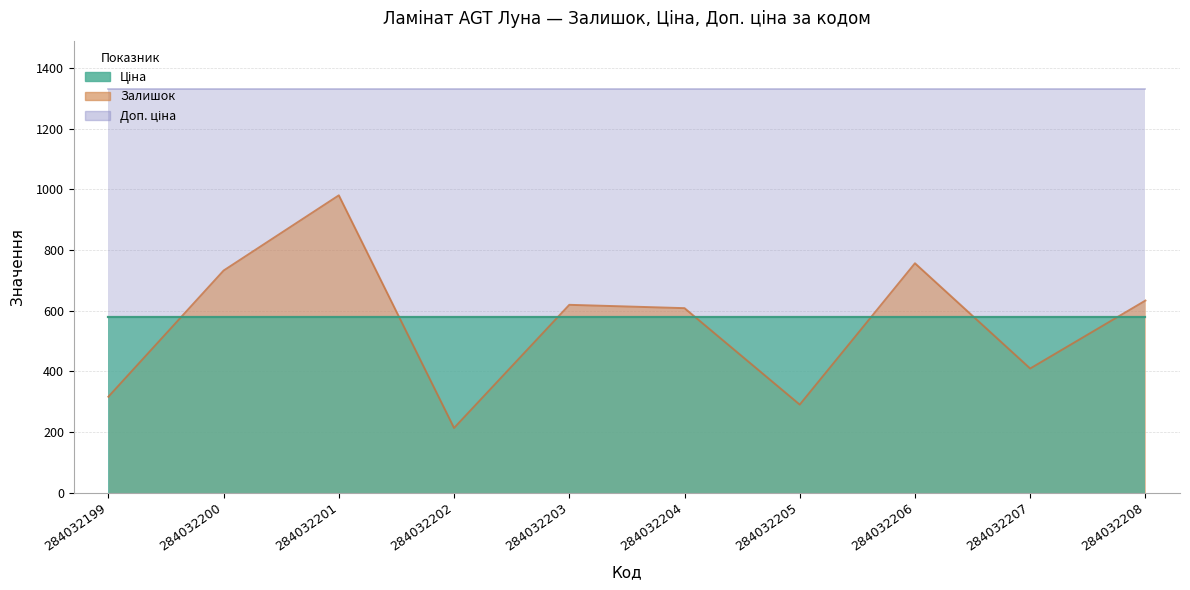

What is the difference between the second highest and minimum values in the Залишок series?

543.0